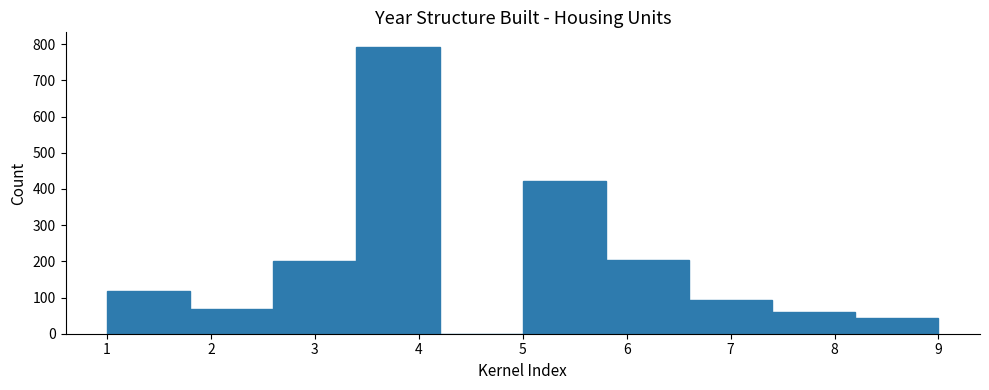

Which range on the x-axis has the tallest bar?

3.4 to 4.2